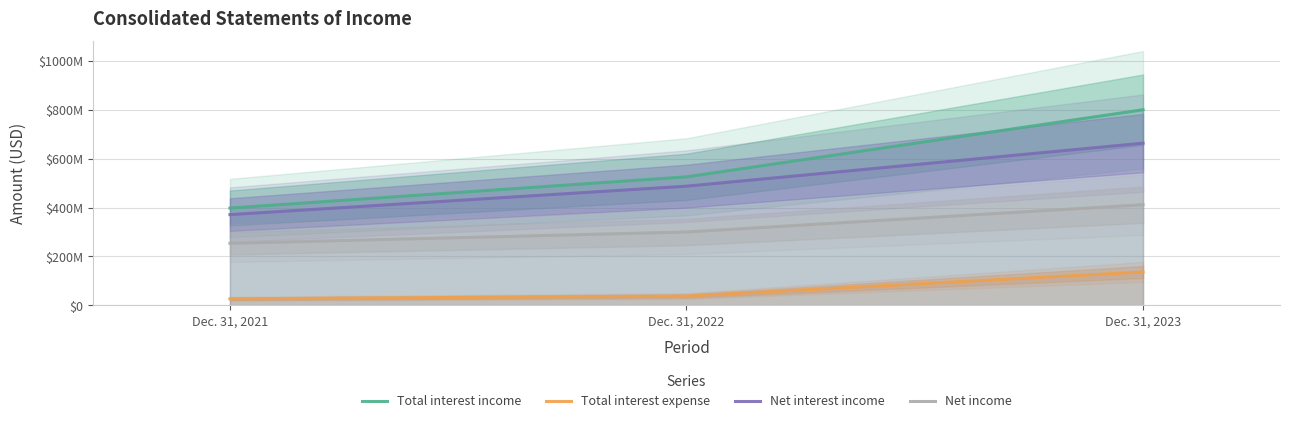

What is the highest value of the Net interest income series?

663501000